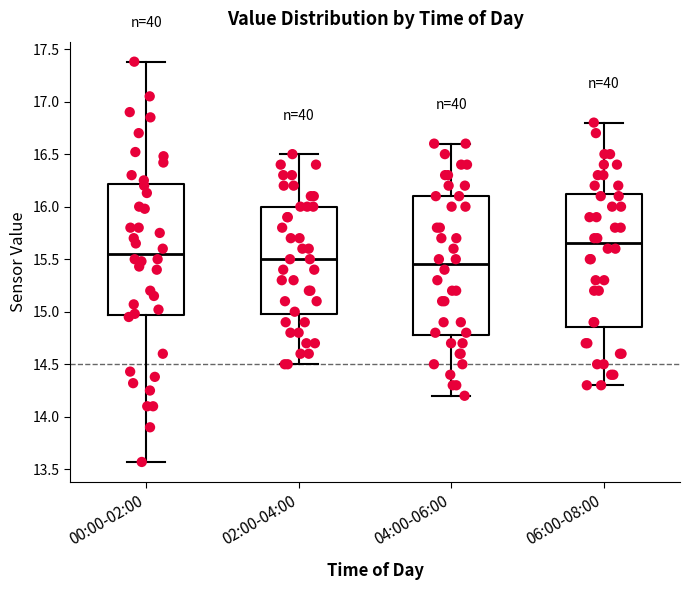

Where is the lower edge of the box for 06:00-08:00 on the y-axis? The values are not printed on the chart, so give them approximately, as read against the axis.

14.85